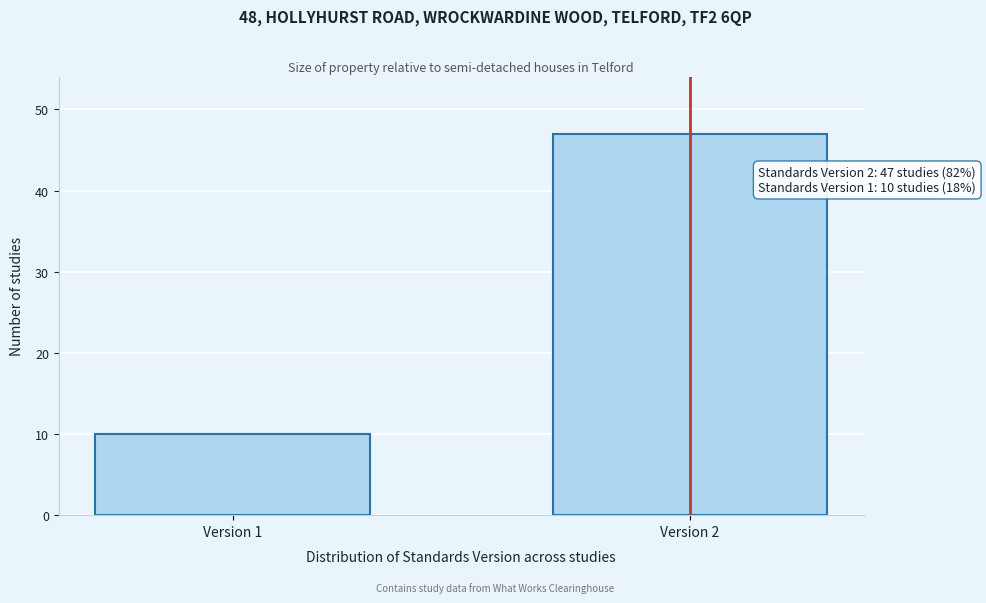

Reading left to right, what are all the values shown in this chart?

10	47